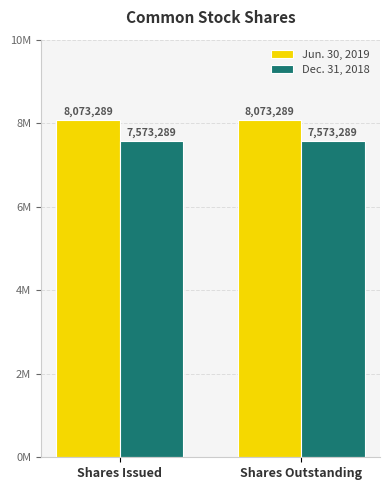

What position from the left is Shares Issued?

1